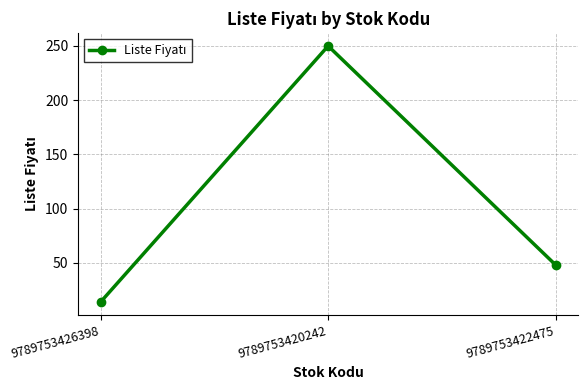

Reading left to right, extract all data points from this chart.

13.9	250.0	48.0